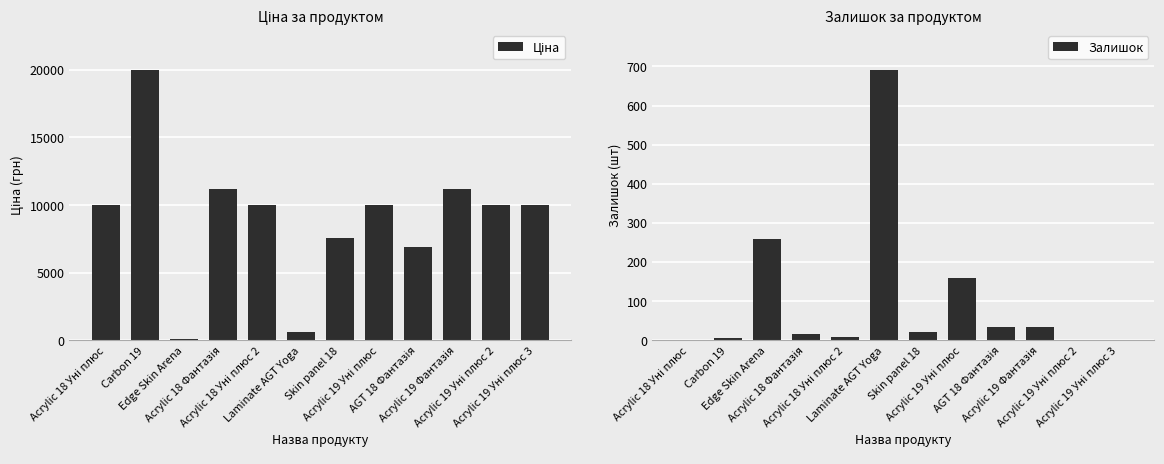

The value of Залишок at Acrylic 19 Уні плюс is 158.0. True or false?

True